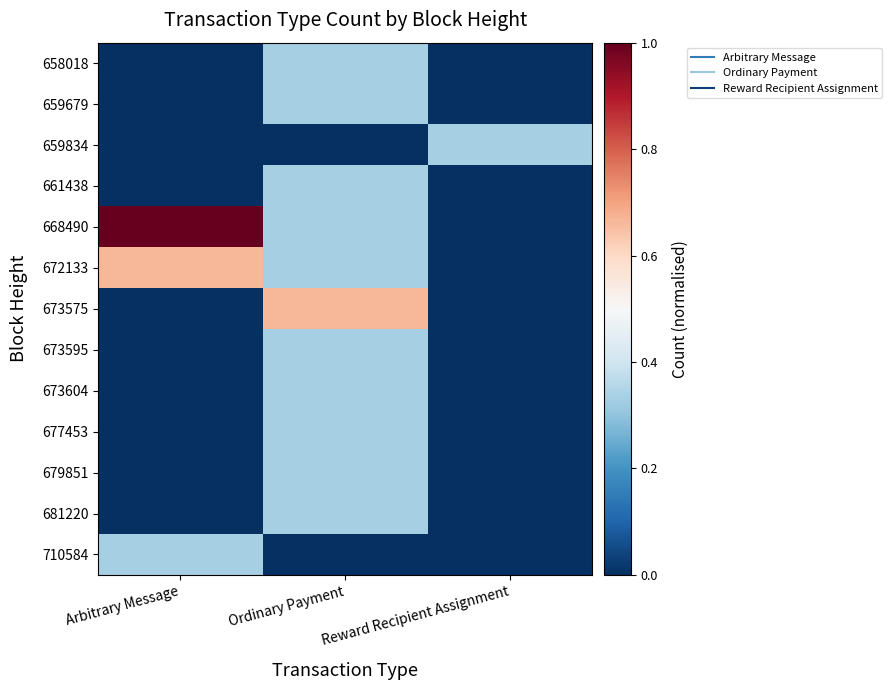

Which label corresponds to the largest value in the chart?

Arbitrary Message